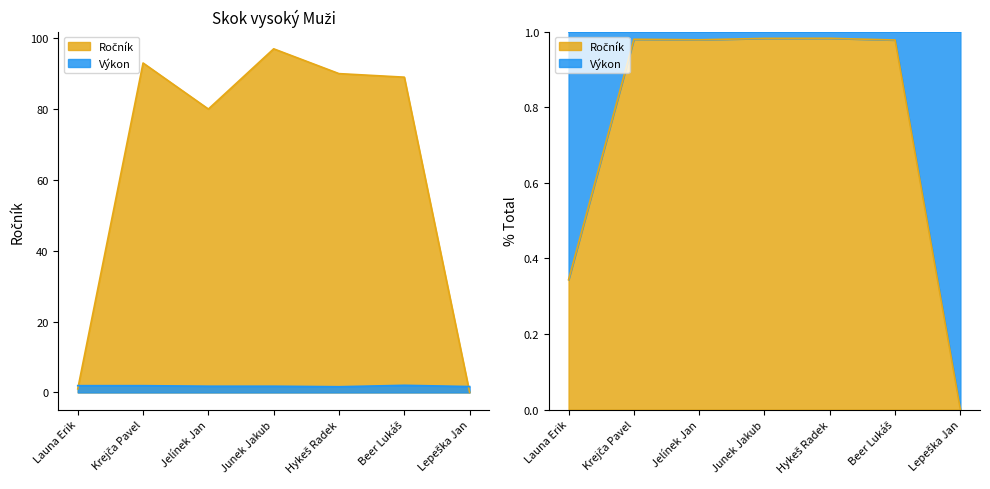

Reading left to right, transcribe all the data shown in this chart.

Ročník: Launa Erik=1.0	Krejča Pavel=93.0	Jelínek Jan=80.0	Junek Jakub=97.0	Hykeš Radek=90.0	Beer Lukáš=89.0	Lepeška Jan=0.0
Výkon: Launa Erik=1.9	Krejča Pavel=1.9	Jelínek Jan=1.8	Junek Jakub=1.8	Hykeš Radek=1.6	Beer Lukáš=2.0	Lepeška Jan=1.7